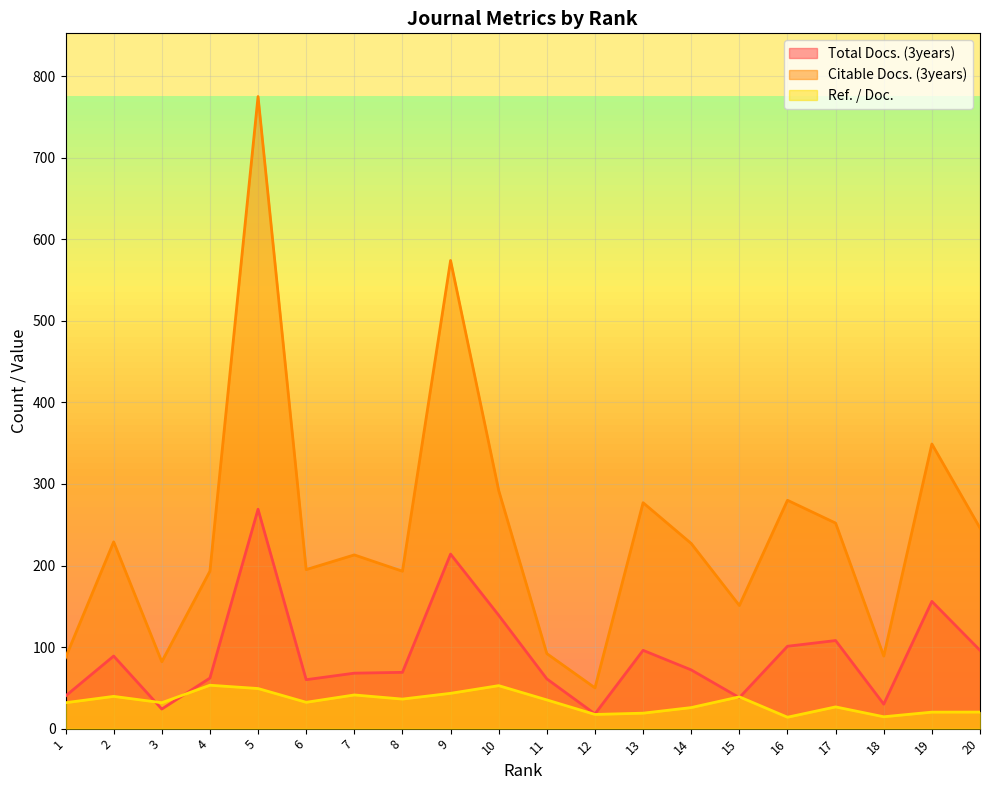

Count the number of categories in the chart.

20